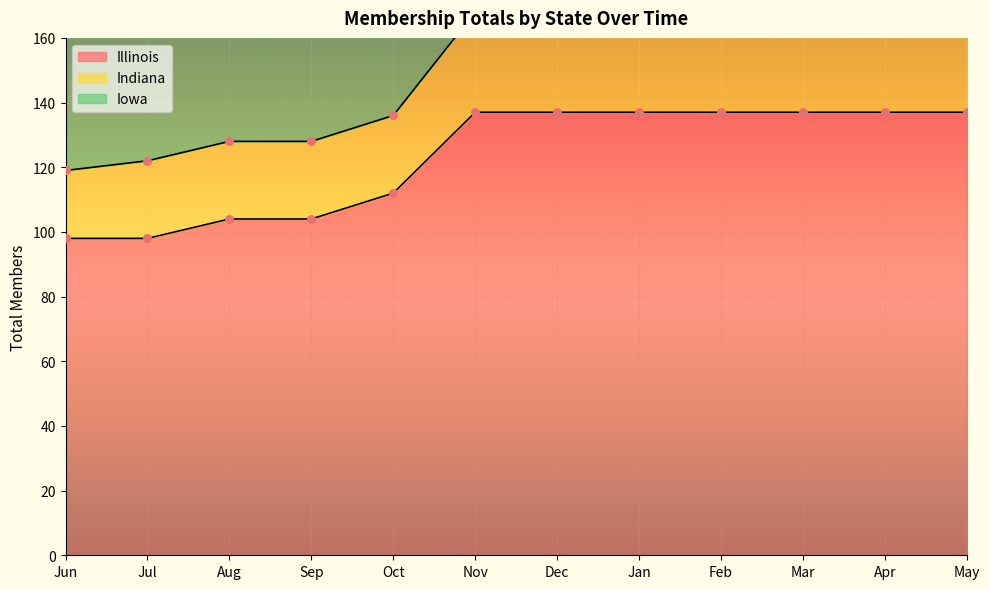

Which series has the widest spread of Y values?

Indiana